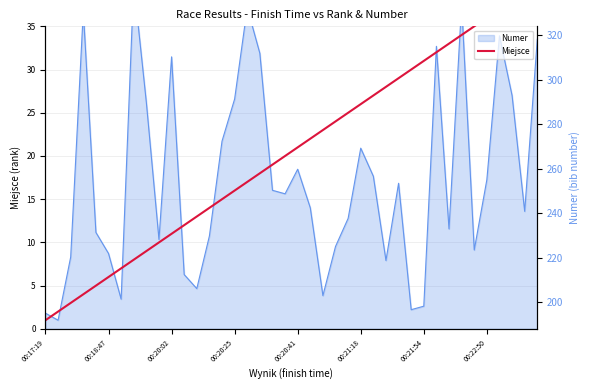

In Numer (raw), how many points are lower than both neighbors (excluding endpoints)?

11